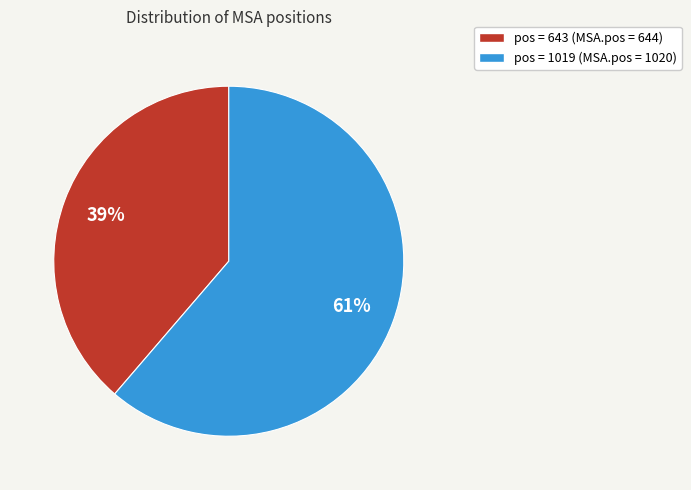

Between pos = 643 (MSA.pos = 644) and pos = 1019 (MSA.pos = 1020), which is larger?

pos = 1019 (MSA.pos = 1020)